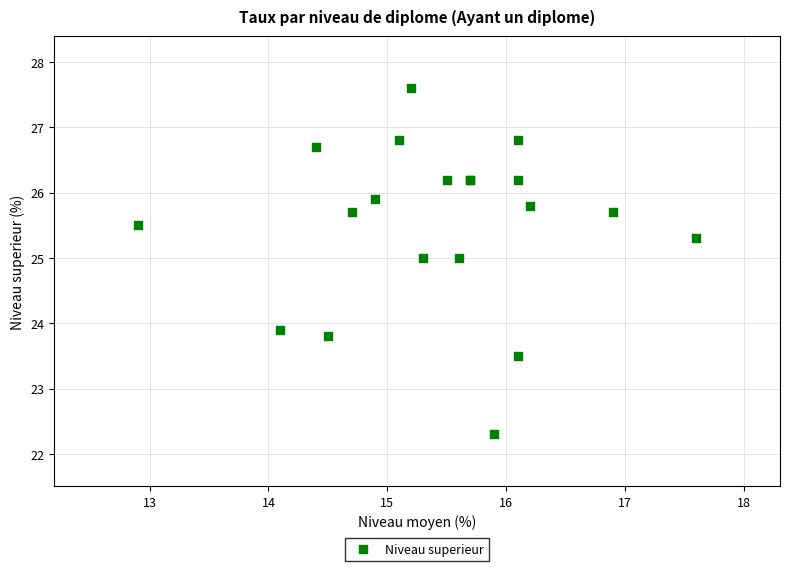

What Y value in the scatter plot is closest to 24?

23.9